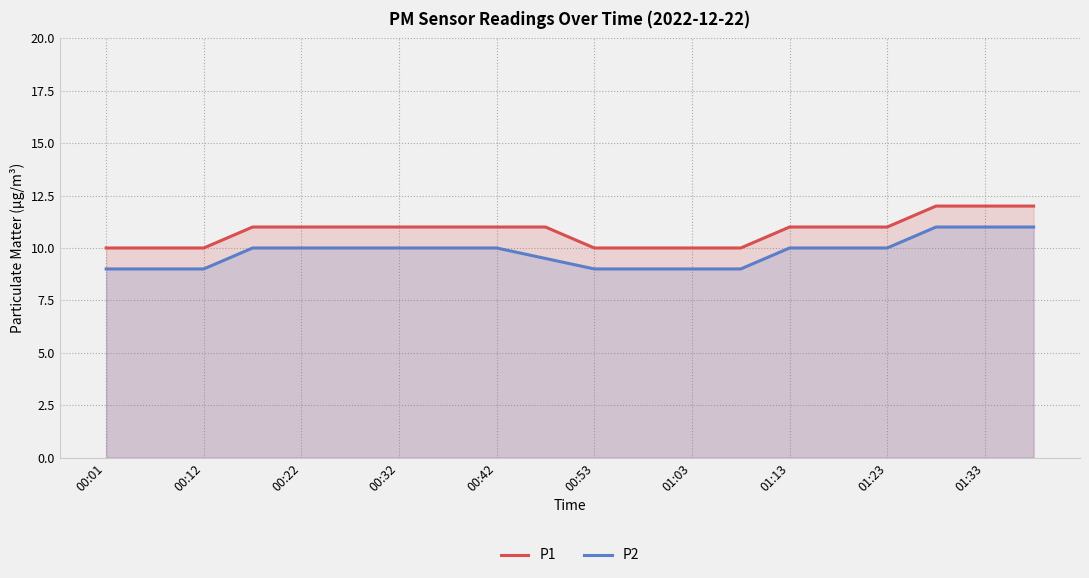

True or false: P1 has more than 0 interior local peaks.

False